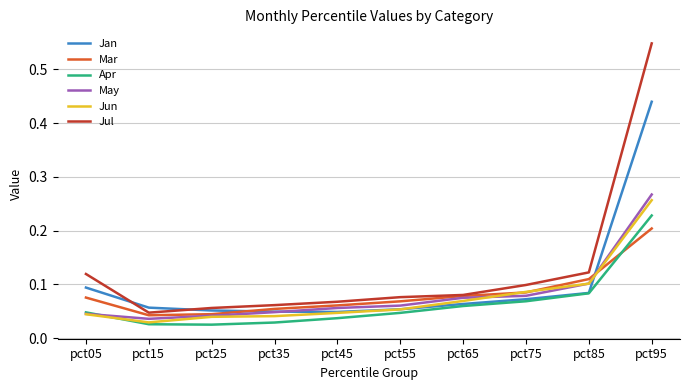

The value of Jun at pct85 is 0.2. True or false?

False